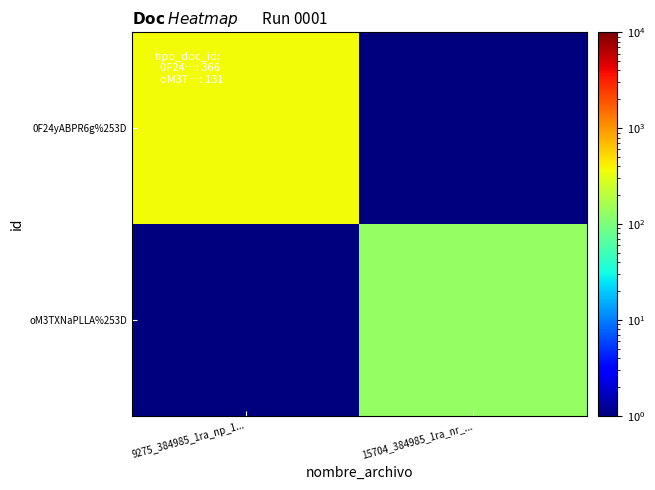

How many series are shown in this chart?

2